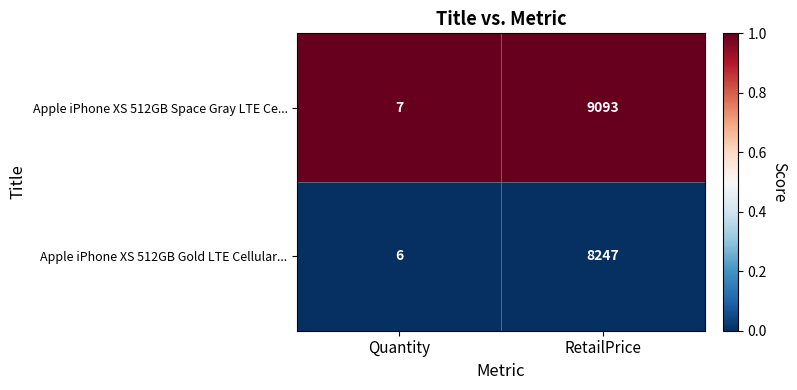

Which series has the largest range (max minus min)?

Apple iPhone XS 512GB Space Gray LTE Ce...